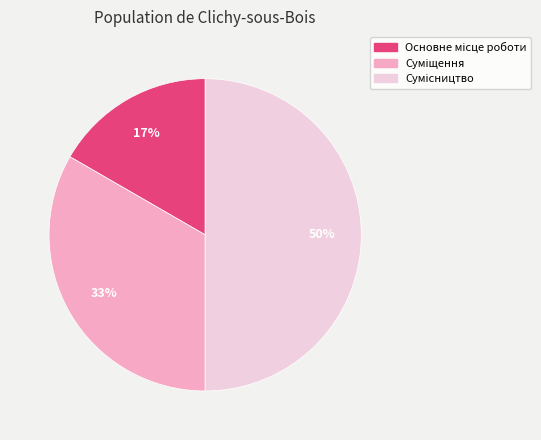

To the nearest percent, what is the difference between the largest and smallest slice percentages?

33%